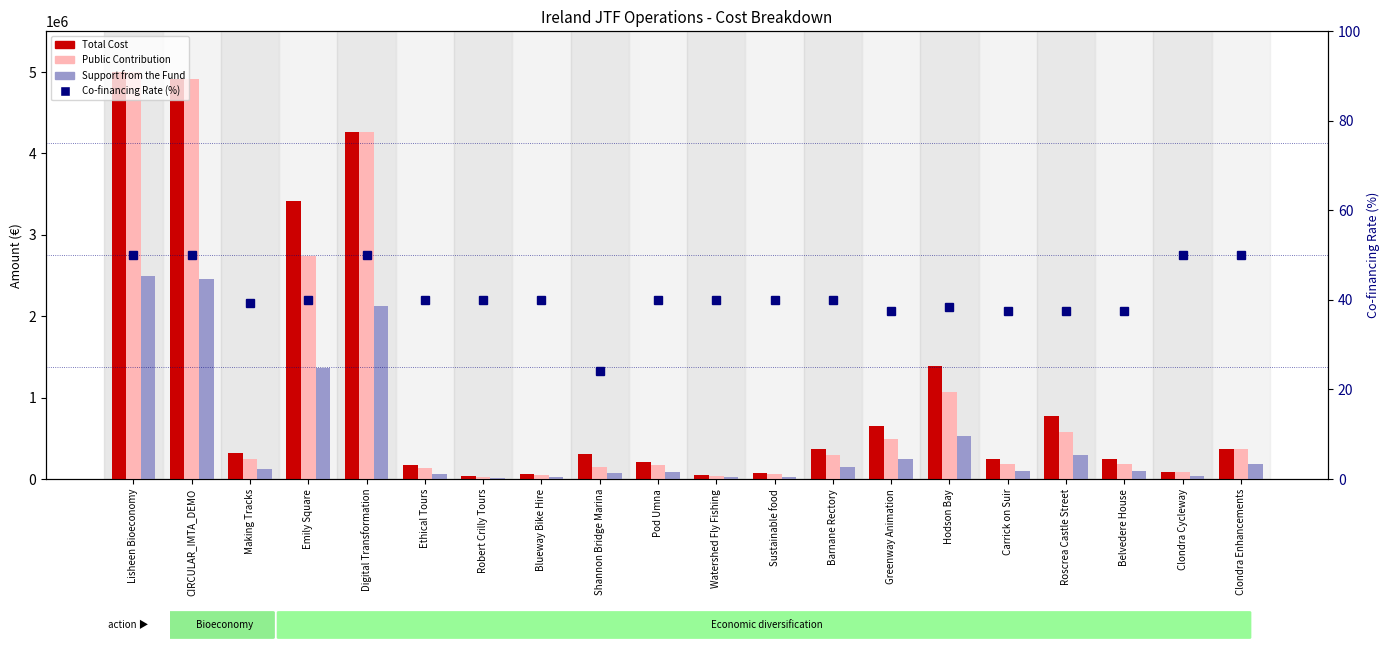

Rank the series at Ethical Tours from lowest to highest value.

Co-financing Rate (%), Support from the Fund, Public Contribution, Total Cost